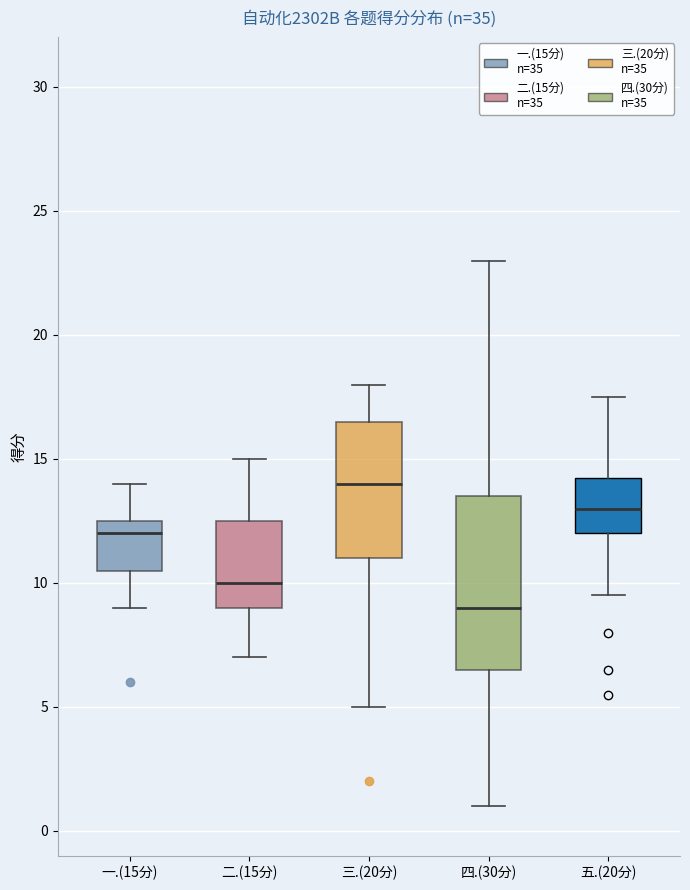

Reading left to right, transcribe this box plot: for each box, give where its median line is, the range the box spans, and where its two whiskers end, as read against the y-axis. The values are not printed on the chart, so give them approximately, as read against the axis.

一.(15分): median 12.0, box 10.5 to 12.5, whiskers 9.0 to 14.0
二.(15分): median 10.0, box 9.0 to 12.5, whiskers 7.0 to 15.0
三.(20分): median 14.0, box 11.0 to 16.5, whiskers 5.0 to 18.0
四.(30分): median 9.0, box 6.5 to 13.5, whiskers 1.0 to 23.0
五.(20分): median 13.0, box 12.0 to 14.5, whiskers 9.5 to 17.5